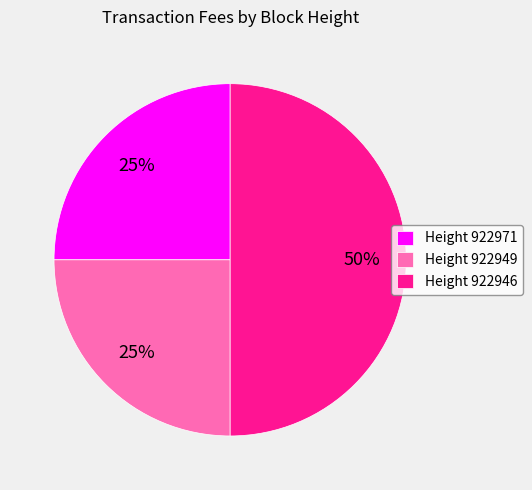

Count the number of slices in the pie.

3